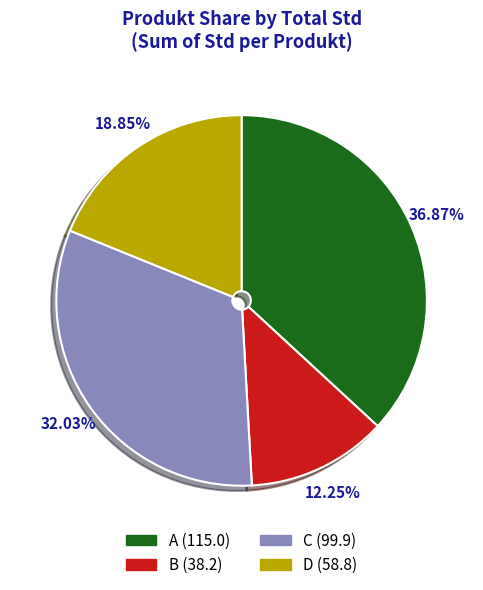

Is the sum of D and A greater than half?

Yes